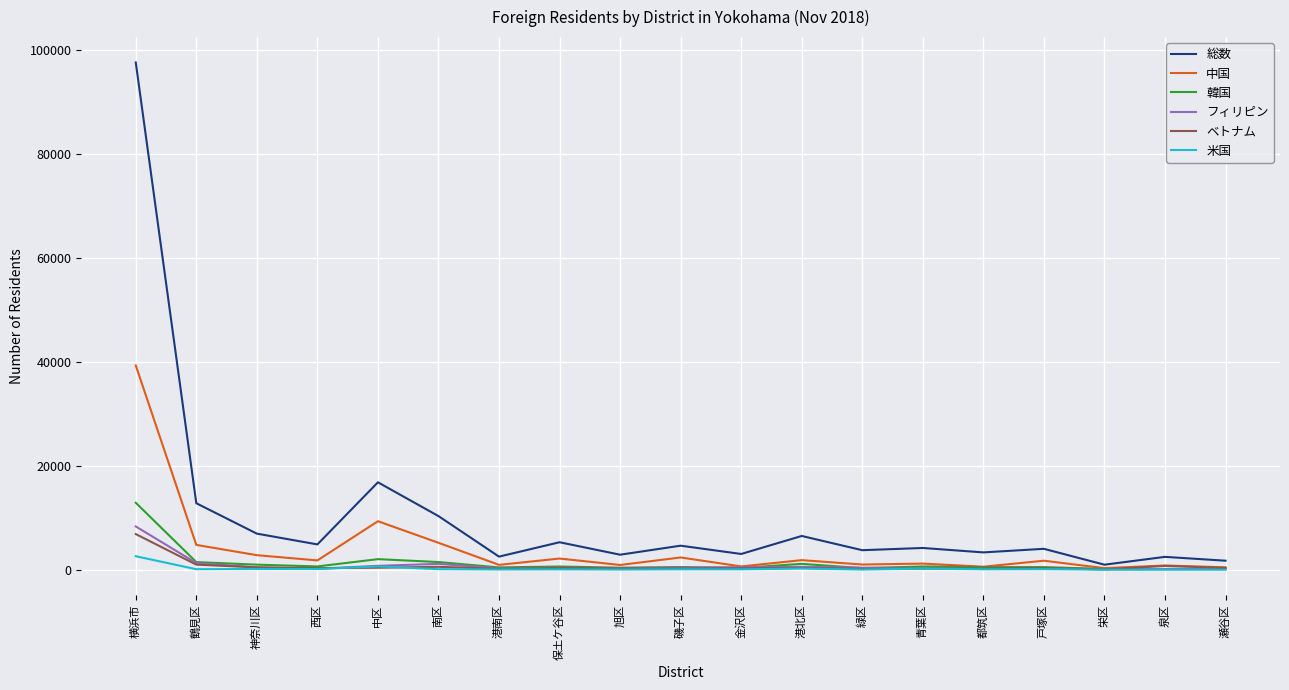

What is the total value across all series at 都筑区?

5227